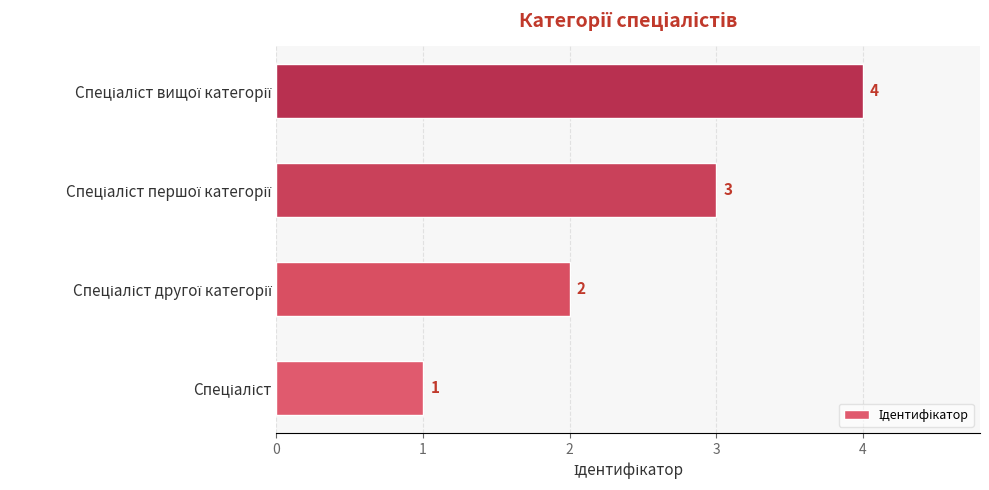

What is the sum of all values?

10